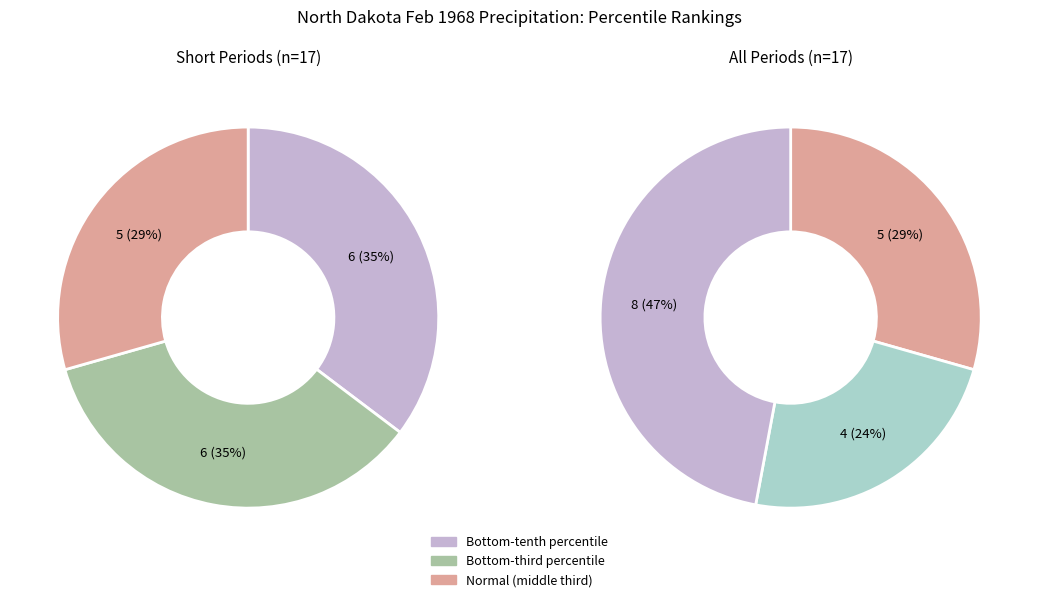

To the nearest percent, what percentage of the pie is normal?

29%